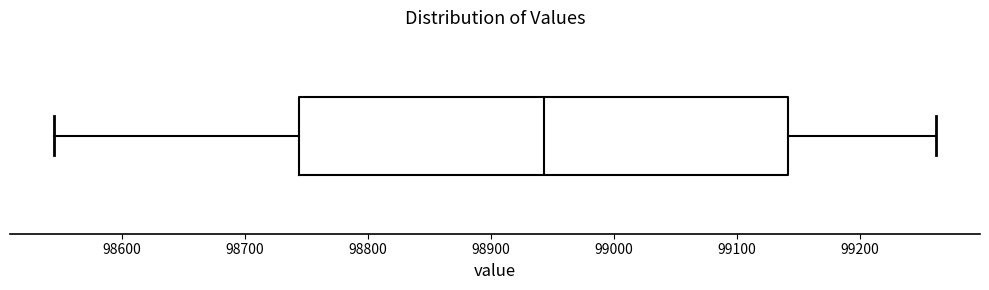

Read this box plot against the x-axis: the position of the median line, the range covered by the box, and the ends of both whiskers. The values are not printed on the chart, so give them approximately, as read against the axis.

median 98940, box 98740 to 99140, whiskers 98550 to 99260